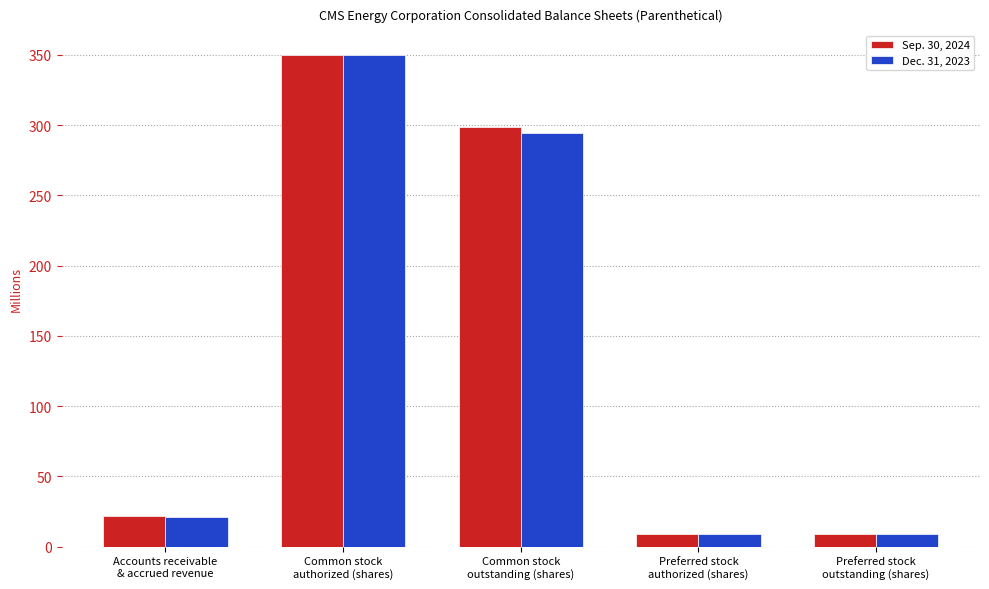

How many groups of bars are there?

5